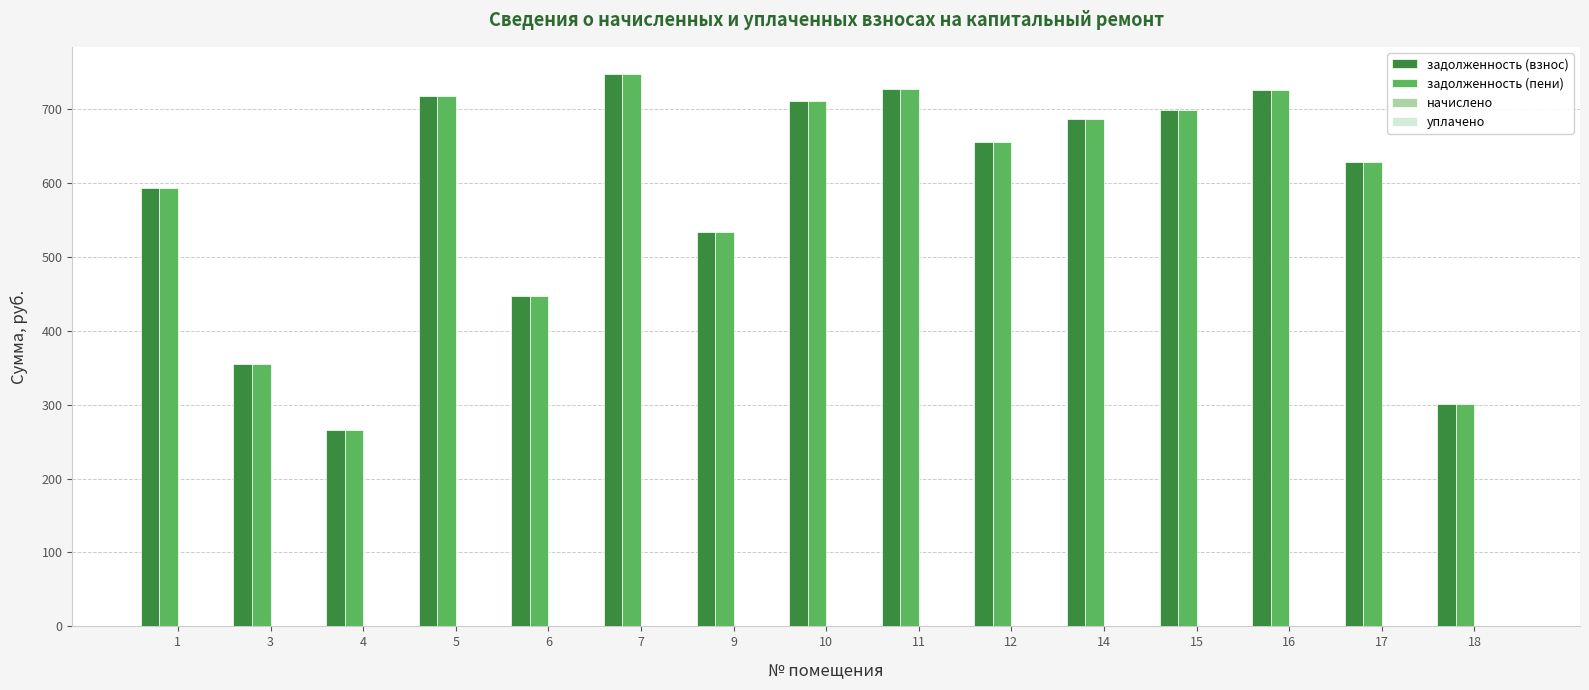

At which category is the sum across all series the highest?

7